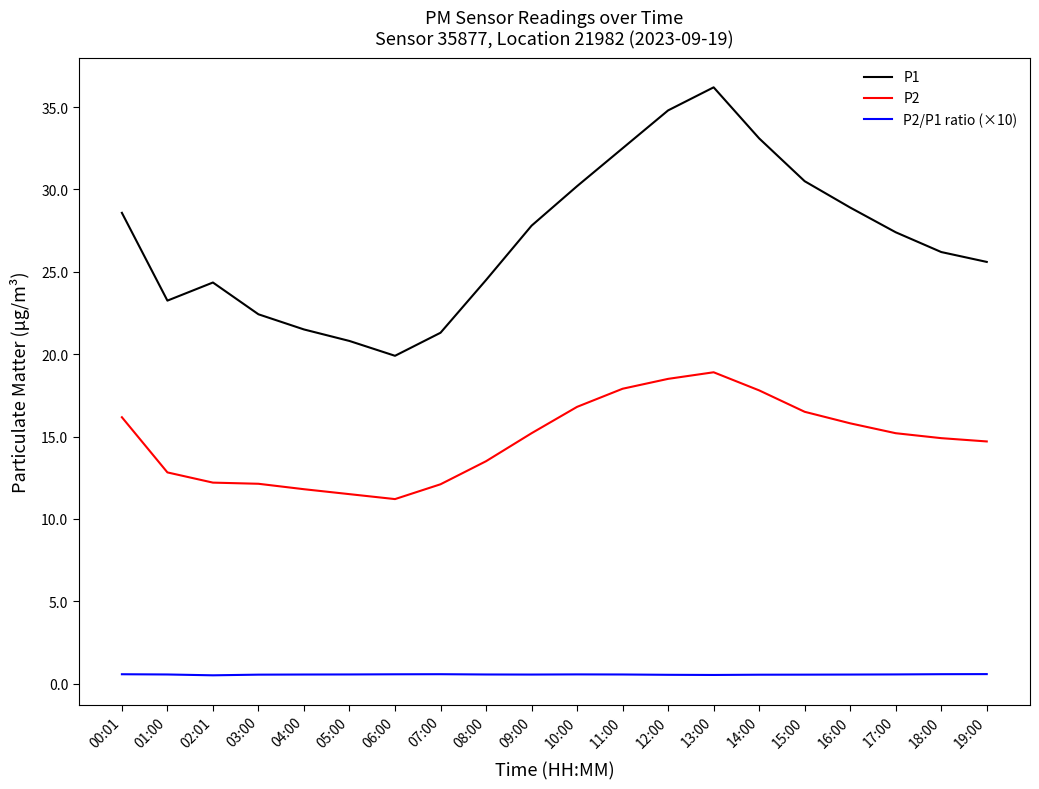

How many series are shown in this chart?

3